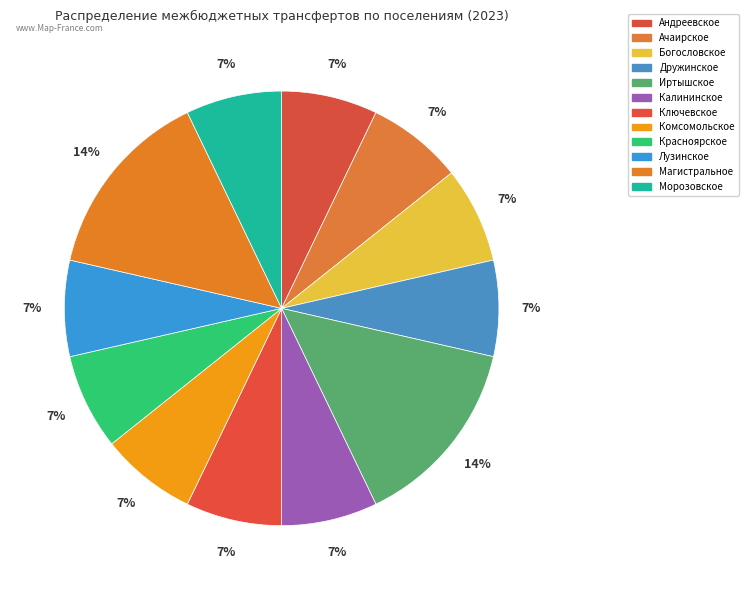

What is the ratio of the value at Ключевское to the value at Красноярское?

1.0